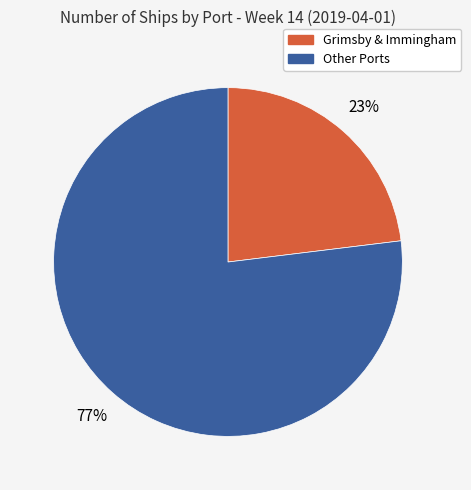

Is there any slice that represents more than half of the pie?

Yes